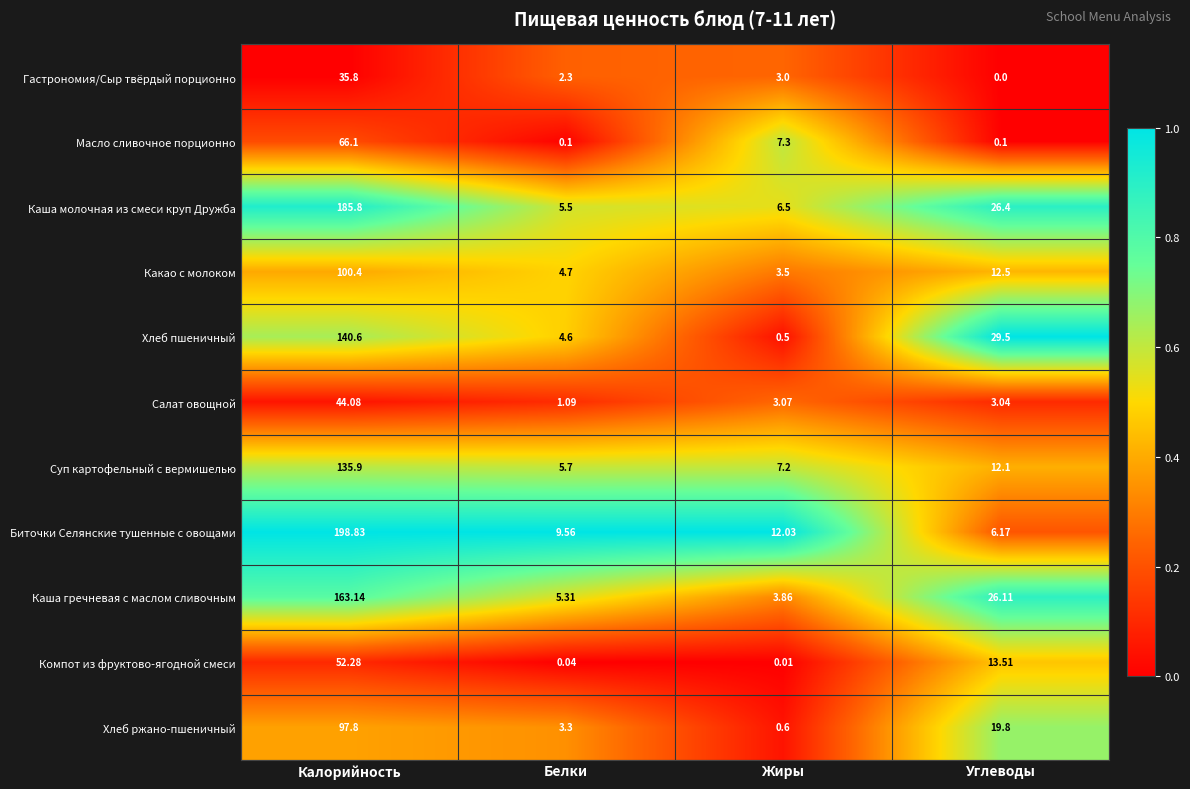

How many distinct data groups are displayed?

11